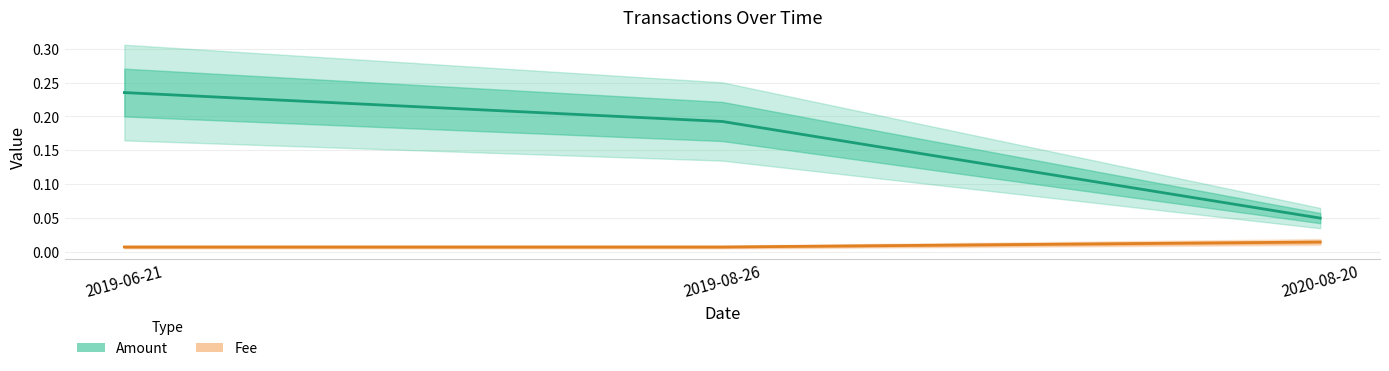

Reading left to right, what are all the values shown in this chart?

Amount: 2019-06-21=0.2	2019-08-26=0.2	2020-08-20=0.1
Fee: 2019-06-21=0.0	2019-08-26=0.0	2020-08-20=0.0